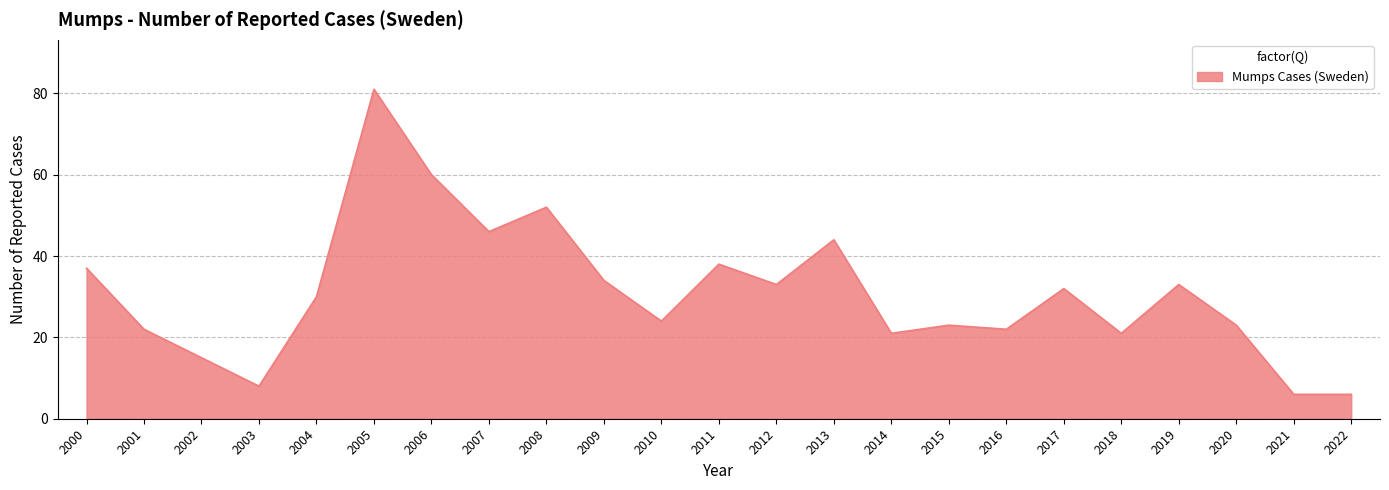

What is the smallest value displayed?

6